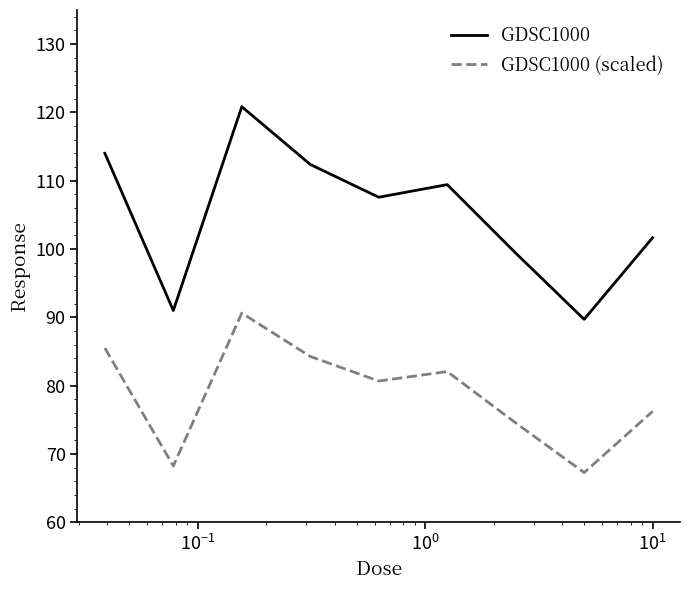

What is the highest value of the GDSC1000 (scaled) series?

90.6